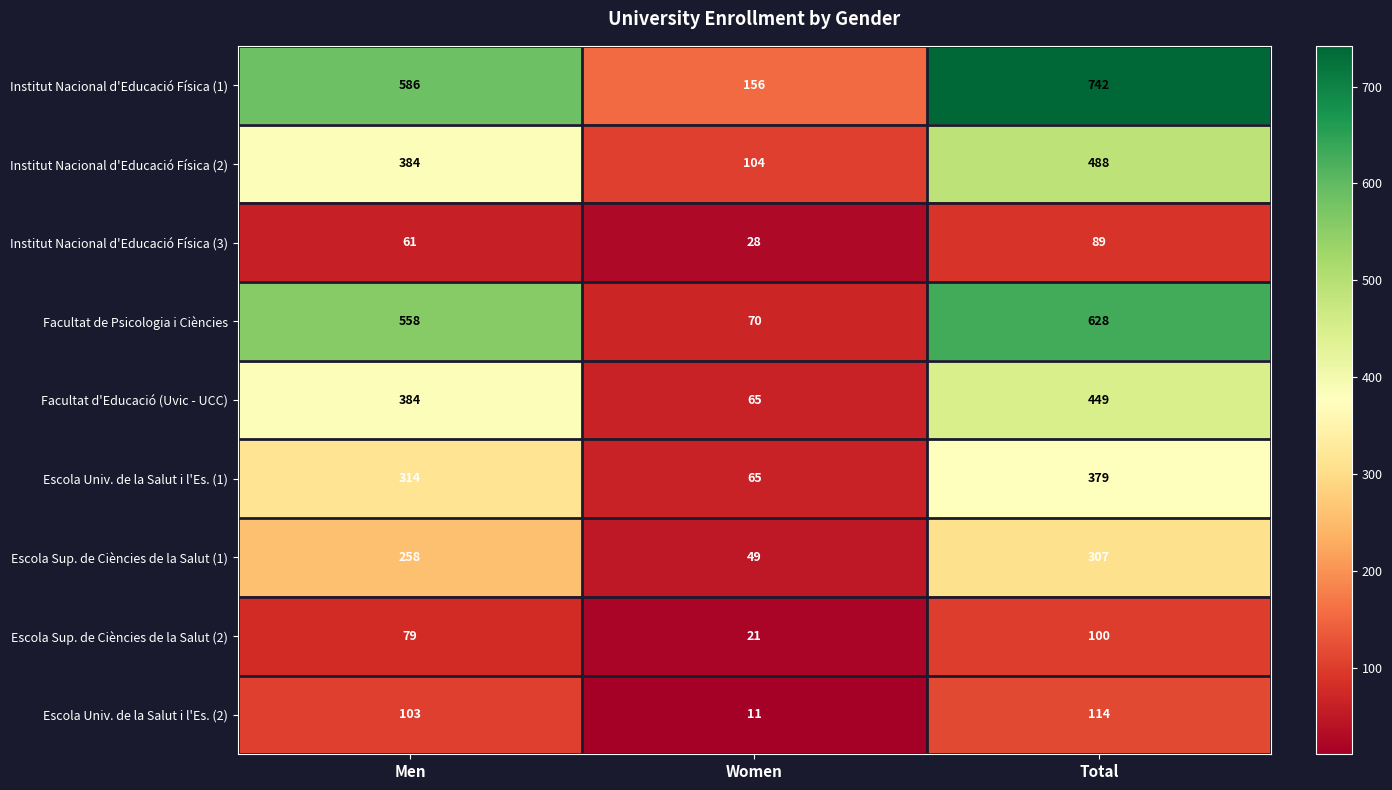

At which category is the sum across all series the highest?

Total